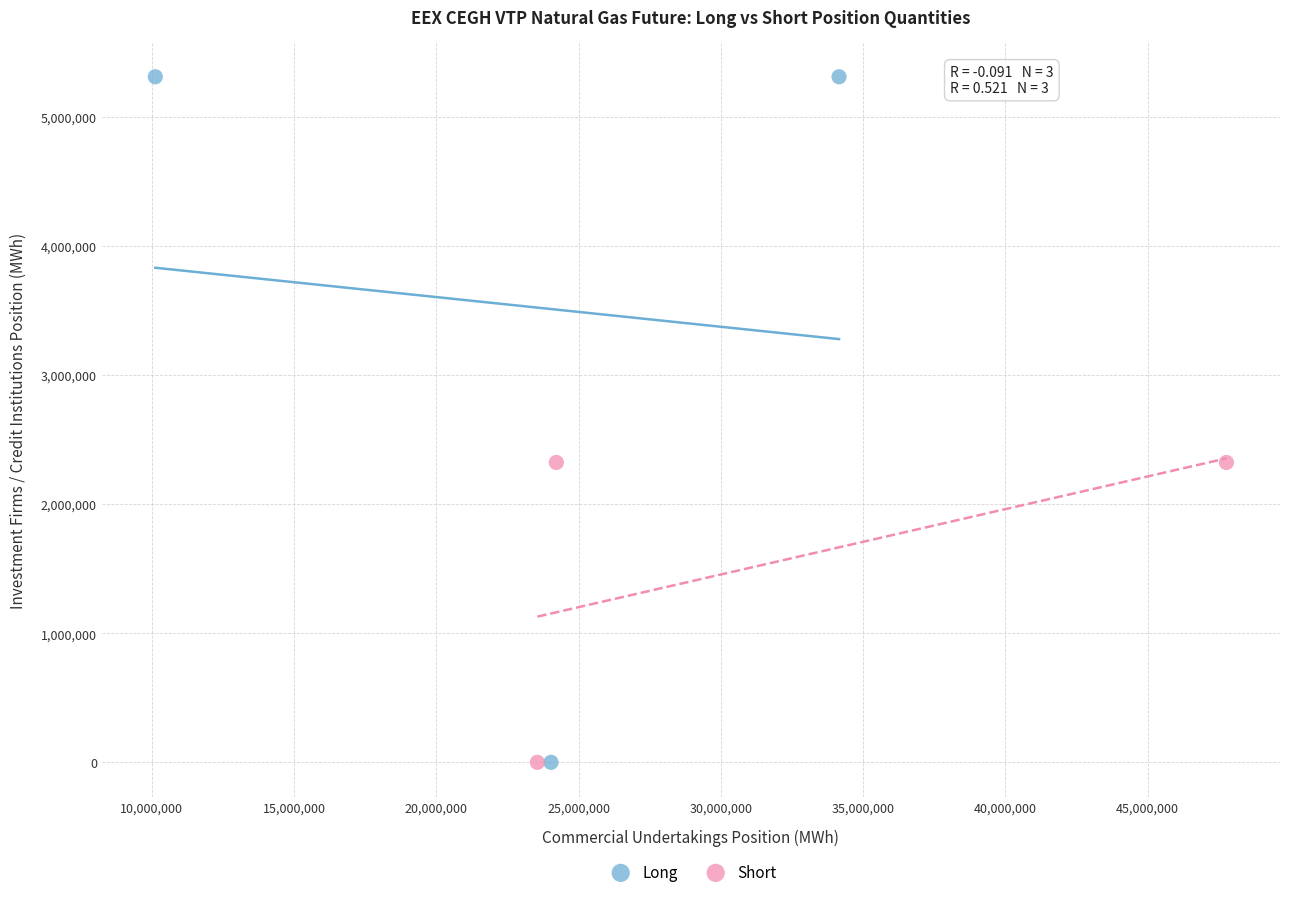

Which series has the largest Y range (max minus min)?

Long